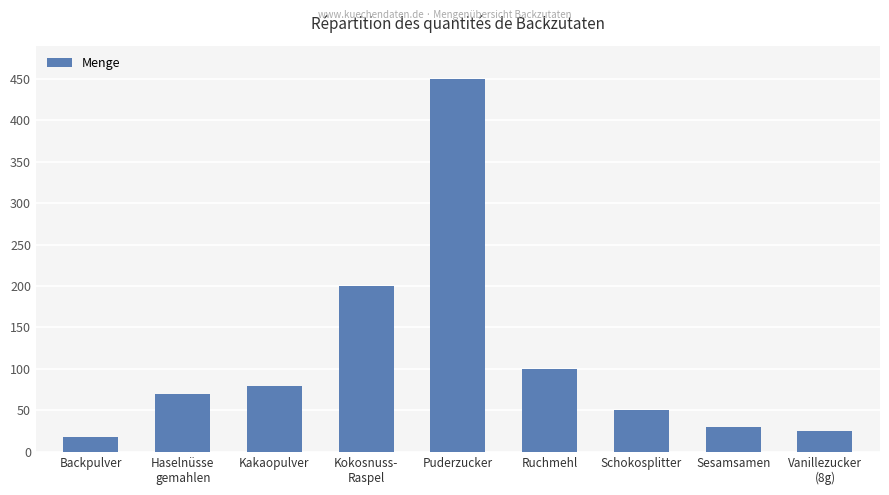

Does the chart contain any negative values?

No